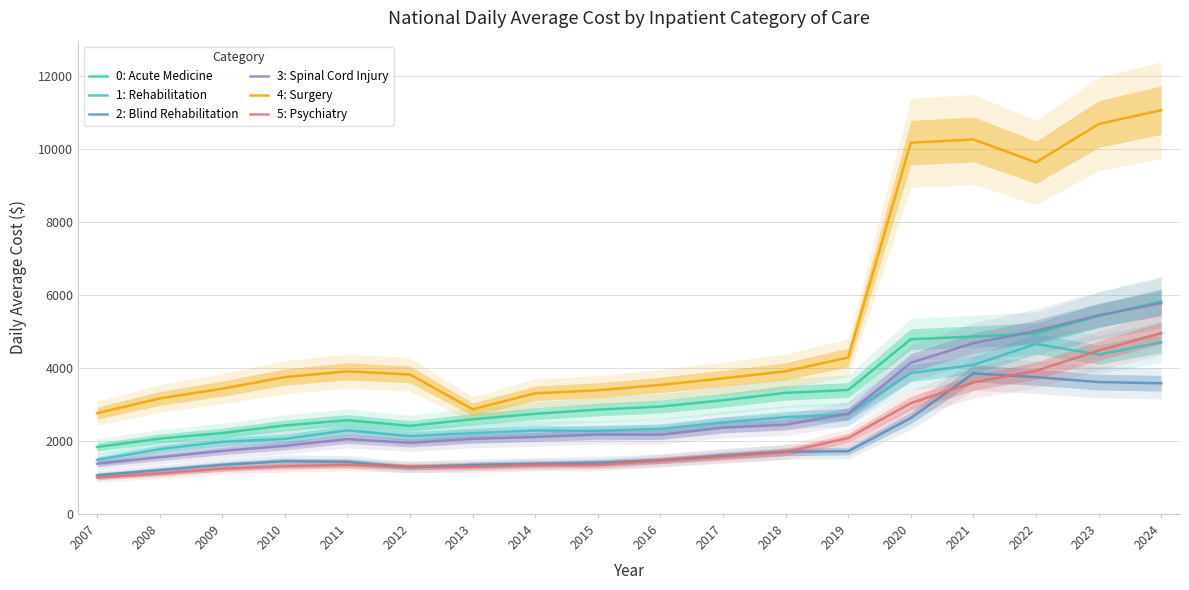

Which series ends up on top after the final intersection of 3: Spinal Cord Injury and 0: Acute Medicine?

0: Acute Medicine